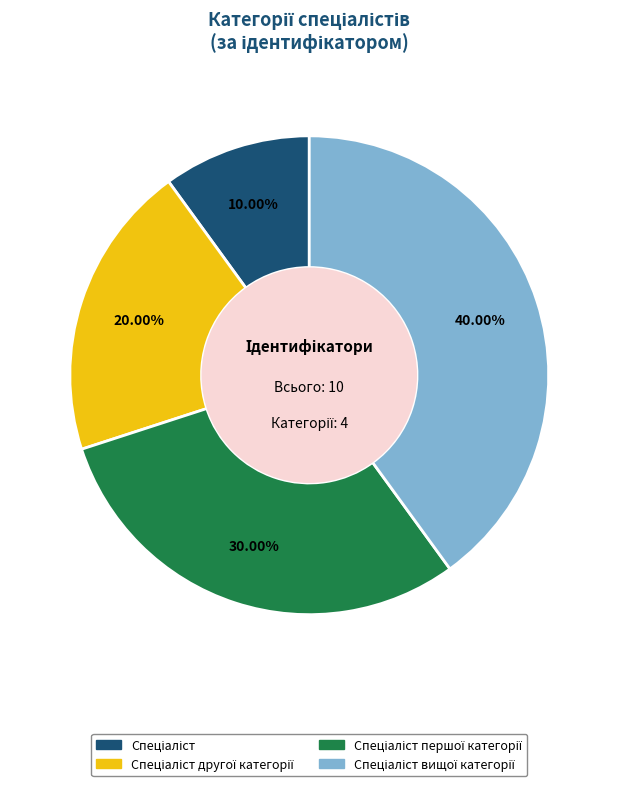

Does any single category account for the majority?

No